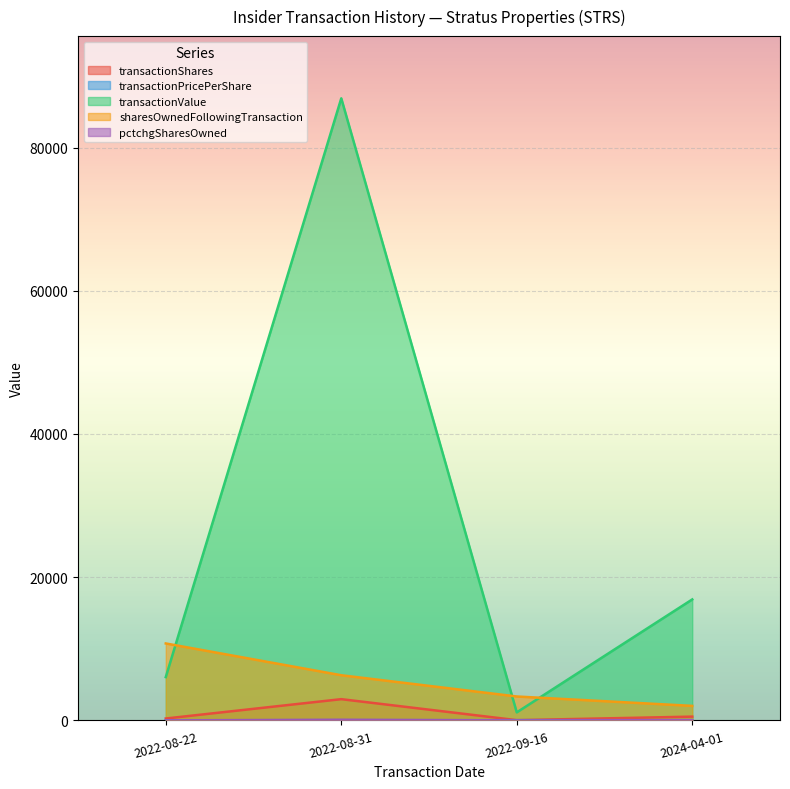

What is the minimum value for pctchgSharesOwned?

1.0